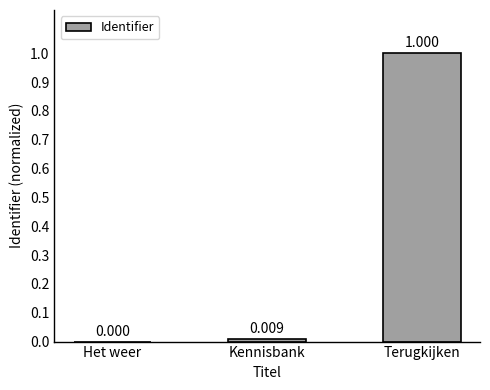

Which category has the highest value across all series?

Terugkijken